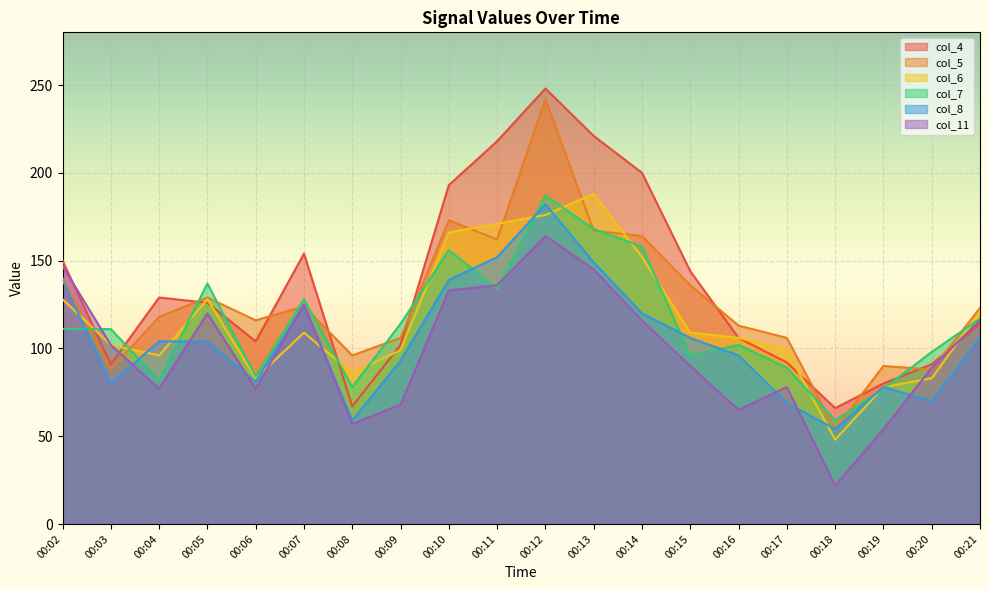

Reading left to right, what are all the values shown in this chart?

col_4: 150	91	129	126	104	154	67	102	193	218	248	221	200	144	106	92	66	80	91	114
col_5: 140	88	118	129	116	124	96	106	173	162	242	167	164	136	113	106	54	90	88	123
col_6: 128	102	96	128	83	109	86	99	166	171	176	188	152	109	106	99	48	78	83	121
col_7: 111	111	82	137	84	128	78	114	156	134	187	168	158	96	102	89	59	77	98	117
col_8: 139	80	104	104	81	125	59	93	139	152	182	149	120	106	96	69	54	78	70	106
col_11: 147	102	77	120	77	125	57	68	133	136	164	145	116	90	65	78	22	54	89	116